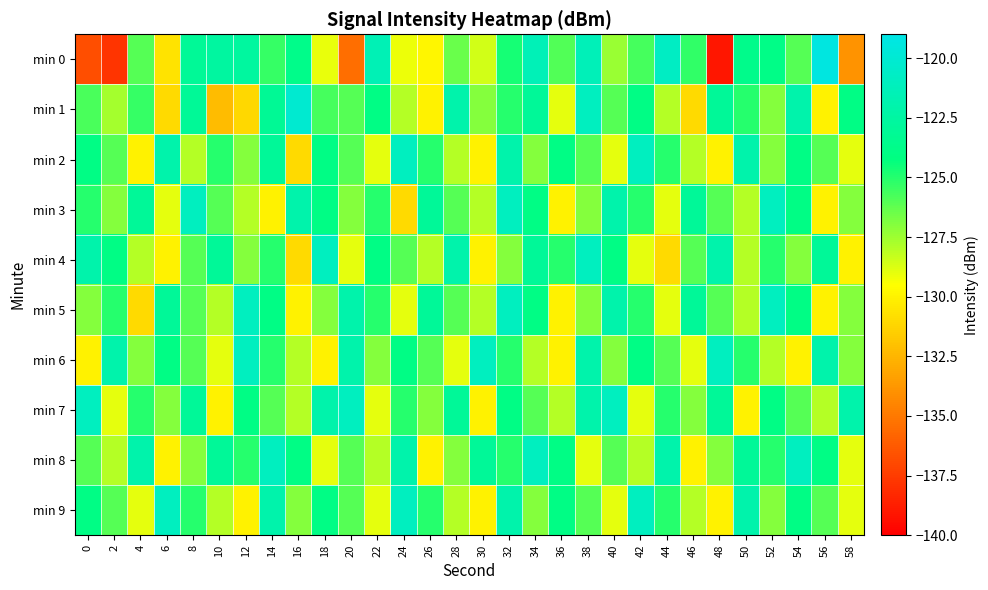

Reading right to left, list all the values displayed in this chart.

min 0: 58=-133.9	56=-119.3	54=-126.0	52=-123.9	50=-123.7	48=-139.0	46=-125.3	44=-120.7	42=-125.7	40=-127.4	38=-121.4	36=-126.0	34=-121.5	32=-124.7	30=-128.6	28=-126.4	26=-129.8	24=-129.2	22=-121.5	20=-135.4	18=-129.1	16=-123.7	14=-125.4	12=-122.6	10=-122.6	8=-123.1	6=-130.6	4=-126.0	2=-137.8	0=-136.8
min 1: 58=-124.0	56=-130.0	54=-122.0	52=-127.0	50=-125.0	48=-123.0	46=-131.0	44=-128.0	42=-124.0	40=-126.0	38=-121.0	36=-129.0	34=-123.0	32=-125.0	30=-127.0	28=-122.0	26=-130.0	24=-128.0	22=-124.0	20=-126.0	18=-125.7	16=-120.1	14=-123.2	12=-131.1	10=-132.3	8=-123.1	6=-131.1	4=-125.3	2=-127.7	0=-125.8
min 2: 58=-129.0	56=-126.0	54=-124.0	52=-127.0	50=-122.0	48=-130.0	46=-128.0	44=-125.0	42=-121.0	40=-129.0	38=-126.0	36=-124.0	34=-127.0	32=-122.0	30=-130.0	28=-128.0	26=-125.0	24=-121.0	22=-129.0	20=-126.0	18=-124.0	16=-131.0	14=-123.0	12=-127.0	10=-125.0	8=-128.0	6=-122.0	4=-130.0	2=-126.0	0=-124.0
min 3: 58=-127.0	56=-130.0	54=-124.0	52=-121.0	50=-128.0	48=-126.0	46=-123.0	44=-129.0	42=-125.0	40=-122.0	38=-127.0	36=-130.0	34=-124.0	32=-121.0	30=-128.0	28=-126.0	26=-123.0	24=-131.0	22=-125.0	20=-127.0	18=-124.0	16=-122.0	14=-130.0	12=-128.0	10=-126.0	8=-121.0	6=-129.0	4=-123.0	2=-127.0	0=-125.0
min 4: 58=-130.0	56=-123.0	54=-127.0	52=-125.0	50=-128.0	48=-122.0	46=-126.0	44=-131.0	42=-129.0	40=-124.0	38=-121.0	36=-125.0	34=-123.0	32=-127.0	30=-130.0	28=-122.0	26=-128.0	24=-126.0	22=-124.0	20=-129.0	18=-121.0	16=-131.0	14=-125.0	12=-127.0	10=-123.0	8=-126.0	6=-130.0	4=-128.0	2=-124.0	0=-122.0
min 5: 58=-127.0	56=-130.0	54=-124.0	52=-121.0	50=-128.0	48=-126.0	46=-123.0	44=-129.0	42=-125.0	40=-122.0	38=-127.0	36=-130.0	34=-124.0	32=-121.0	30=-128.0	28=-126.0	26=-123.0	24=-129.0	22=-125.0	20=-122.0	18=-127.0	16=-130.0	14=-124.0	12=-121.0	10=-128.0	8=-126.0	6=-123.0	4=-131.0	2=-125.0	0=-127.0
min 6: 58=-127.0	56=-122.0	54=-130.0	52=-128.0	50=-125.0	48=-121.0	46=-129.0	44=-126.0	42=-124.0	40=-127.0	38=-122.0	36=-130.0	34=-128.0	32=-125.0	30=-121.0	28=-129.0	26=-126.0	24=-124.0	22=-127.0	20=-122.0	18=-130.0	16=-128.0	14=-125.0	12=-121.0	10=-129.0	8=-126.0	6=-124.0	4=-127.0	2=-122.0	0=-130.0
min 7: 58=-122.0	56=-128.0	54=-126.0	52=-124.0	50=-130.0	48=-123.0	46=-127.0	44=-125.0	42=-129.0	40=-121.0	38=-122.0	36=-128.0	34=-126.0	32=-124.0	30=-130.0	28=-123.0	26=-127.0	24=-125.0	22=-129.0	20=-121.0	18=-122.0	16=-128.0	14=-126.0	12=-124.0	10=-130.0	8=-123.0	6=-127.0	4=-125.0	2=-129.0	0=-121.0
min 8: 58=-129.0	56=-124.0	54=-121.0	52=-125.0	50=-123.0	48=-127.0	46=-130.0	44=-122.0	42=-128.0	40=-126.0	38=-129.0	36=-124.0	34=-121.0	32=-125.0	30=-123.0	28=-127.0	26=-130.0	24=-122.0	22=-128.0	20=-126.0	18=-129.0	16=-124.0	14=-121.0	12=-125.0	10=-123.0	8=-127.0	6=-130.0	4=-122.0	2=-128.0	0=-126.0
min 9: 58=-129.0	56=-126.0	54=-124.0	52=-127.0	50=-122.0	48=-130.0	46=-128.0	44=-125.0	42=-121.0	40=-129.0	38=-126.0	36=-124.0	34=-127.0	32=-122.0	30=-130.0	28=-128.0	26=-125.0	24=-121.0	22=-129.0	20=-126.0	18=-124.0	16=-127.0	14=-122.0	12=-130.0	10=-128.0	8=-125.0	6=-121.0	4=-129.0	2=-126.0	0=-124.0